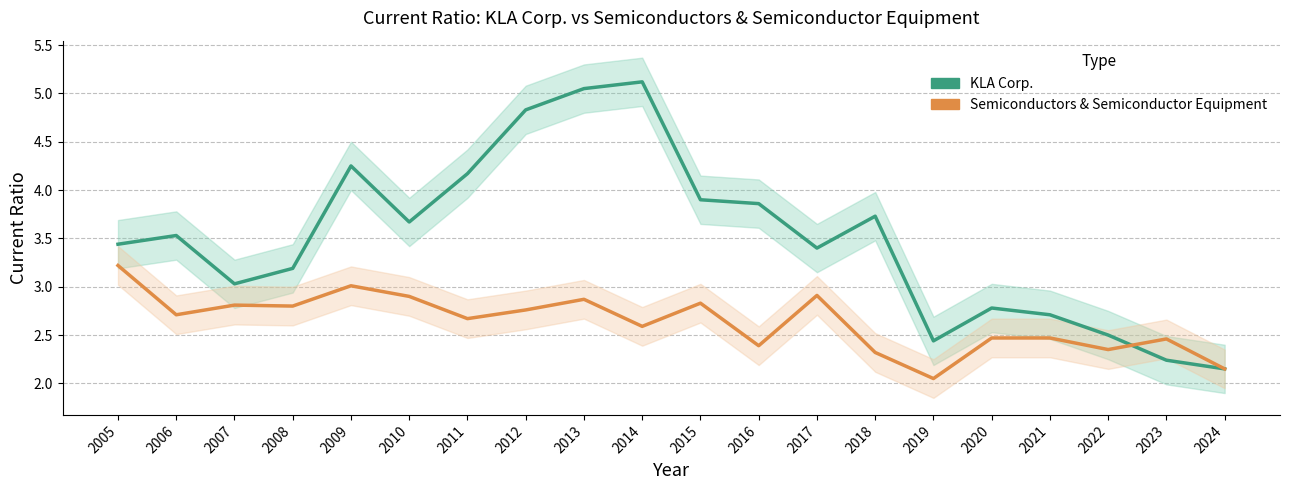

Reading right to left, transcribe all the data shown in this chart.

KLA Corp.: 2.1	2.2	2.5	2.7	2.8	2.4	3.7	3.4	3.9	3.9	5.1	5.0	4.8	4.2	3.7	4.2	3.2	3.0	3.5	3.4
Semiconductors & Semiconductor Equipment: 2.1	2.5	2.4	2.5	2.5	2.0	2.3	2.9	2.4	2.8	2.6	2.9	2.8	2.7	2.9	3.0	2.8	2.8	2.7	3.2